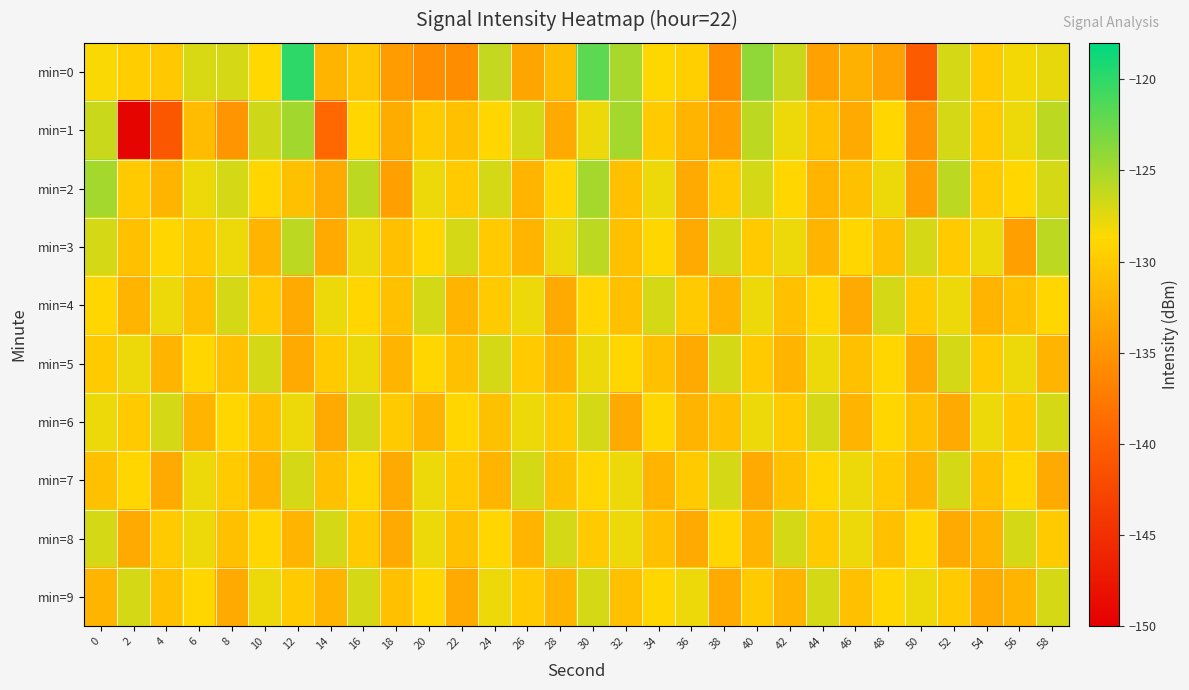

Which has a higher value, 38 or 20?

20